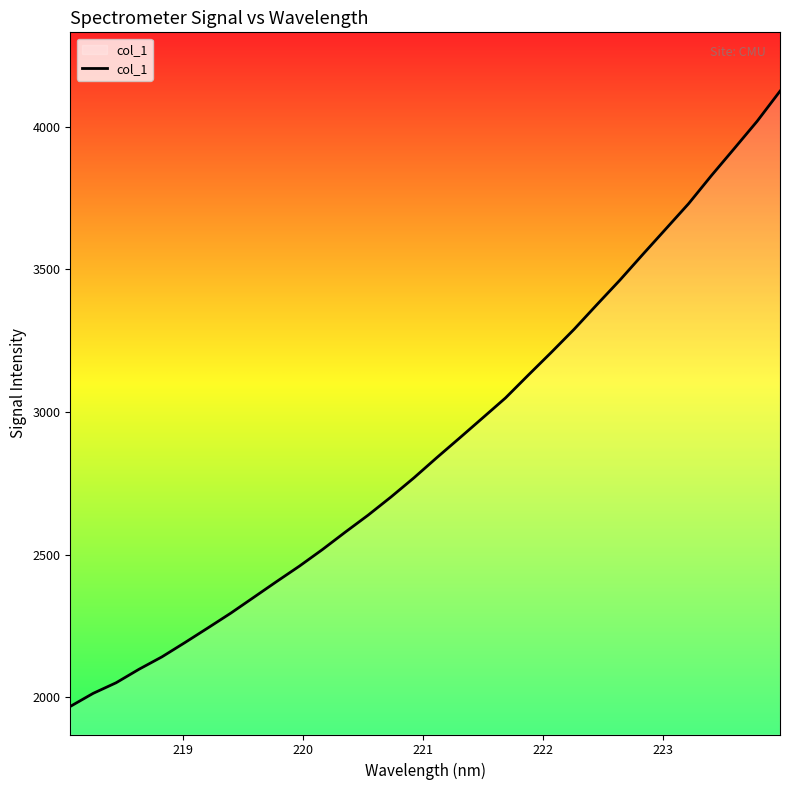

What is the maximum value shown in the chart?

4124.8